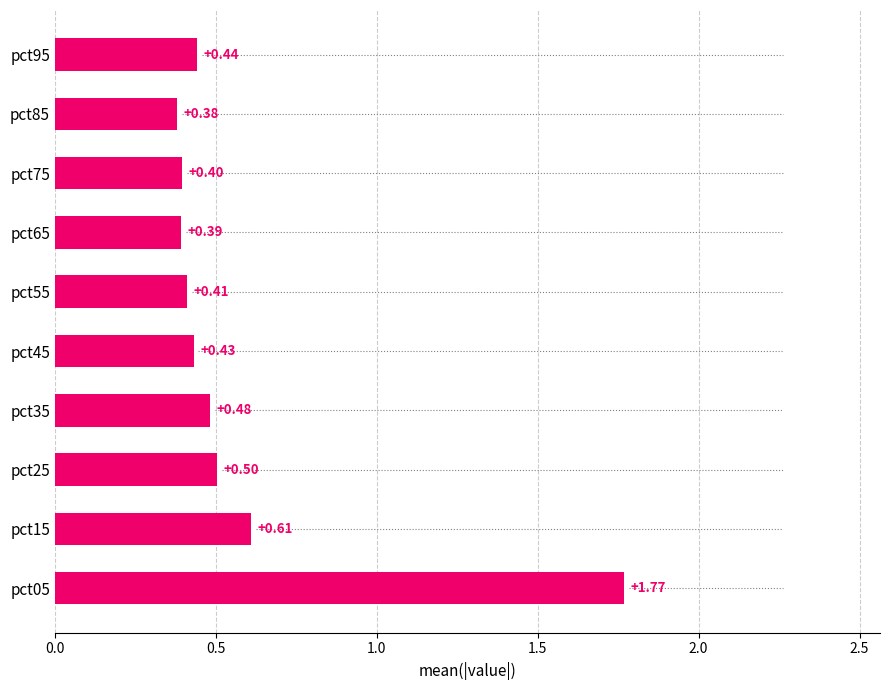

Rank the categories by value from lowest to highest.

pct85, pct65, pct75, pct55, pct45, pct95, pct35, pct25, pct15, pct05